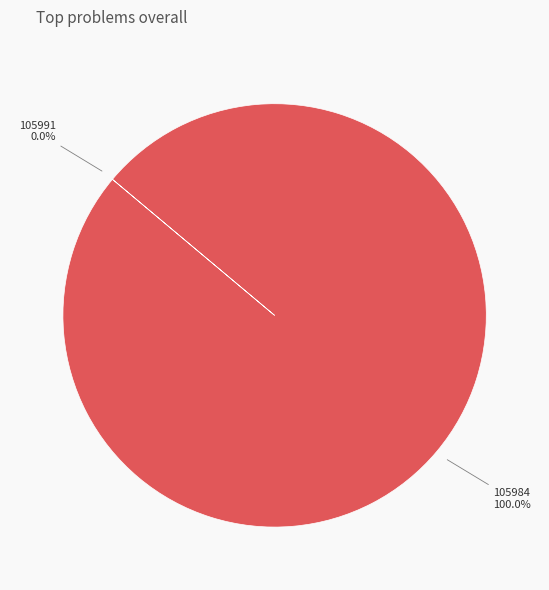

Which slice is the largest?

105984